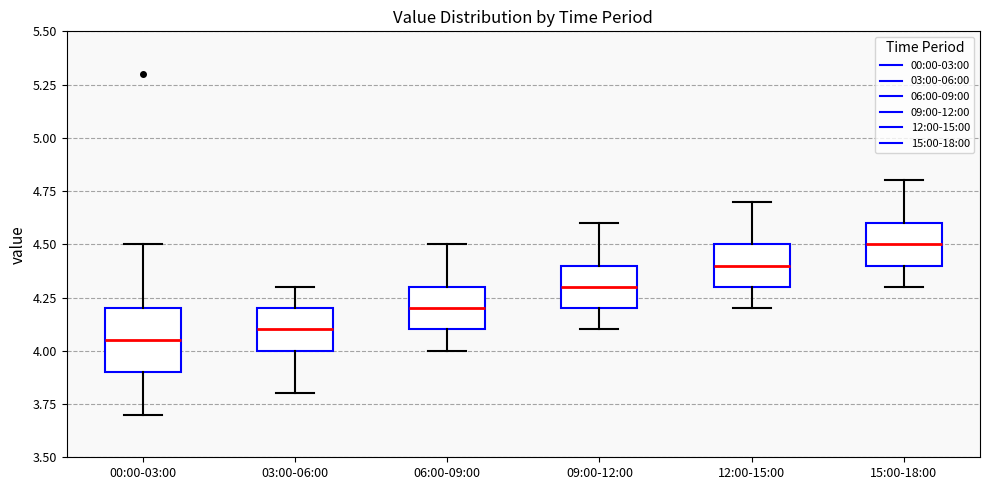

Where is the upper edge of the box for 12:00-15:00 on the y-axis? The values are not printed on the chart, so give them approximately, as read against the axis.

4.50